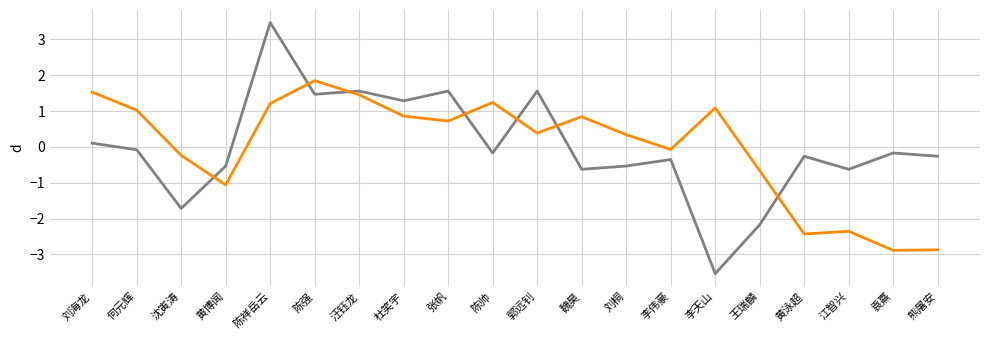

What is the spread (max minus min) of values at 袁熹?

2.7